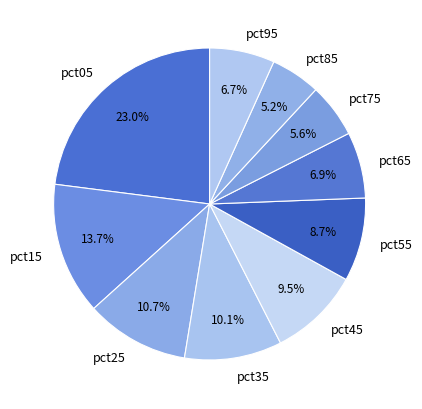

Which category has the biggest portion of the pie?

pct05